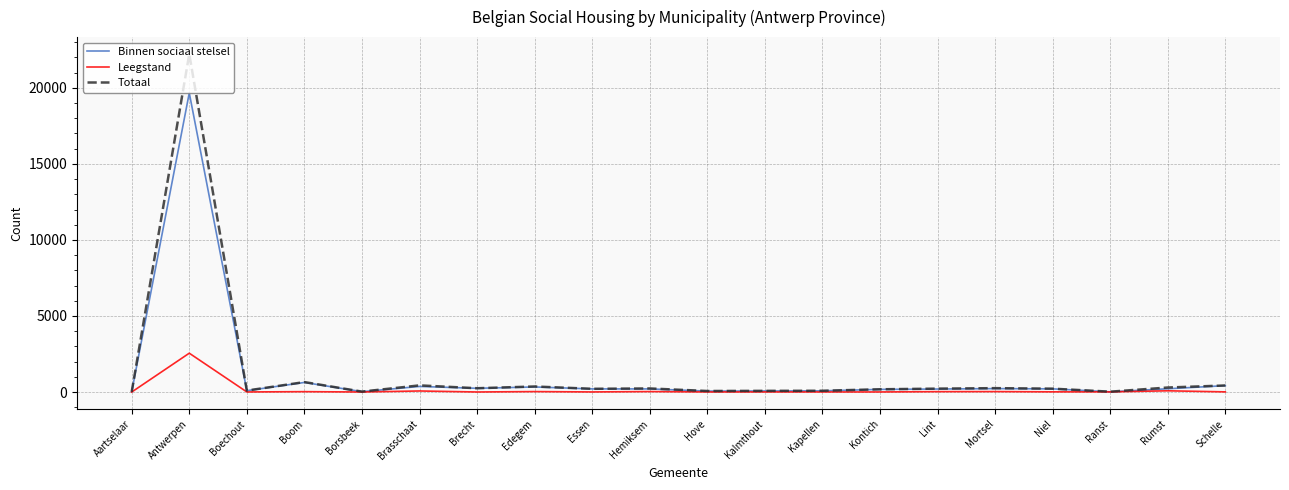

At which category does Totaal reach its first local valley?

Boechout